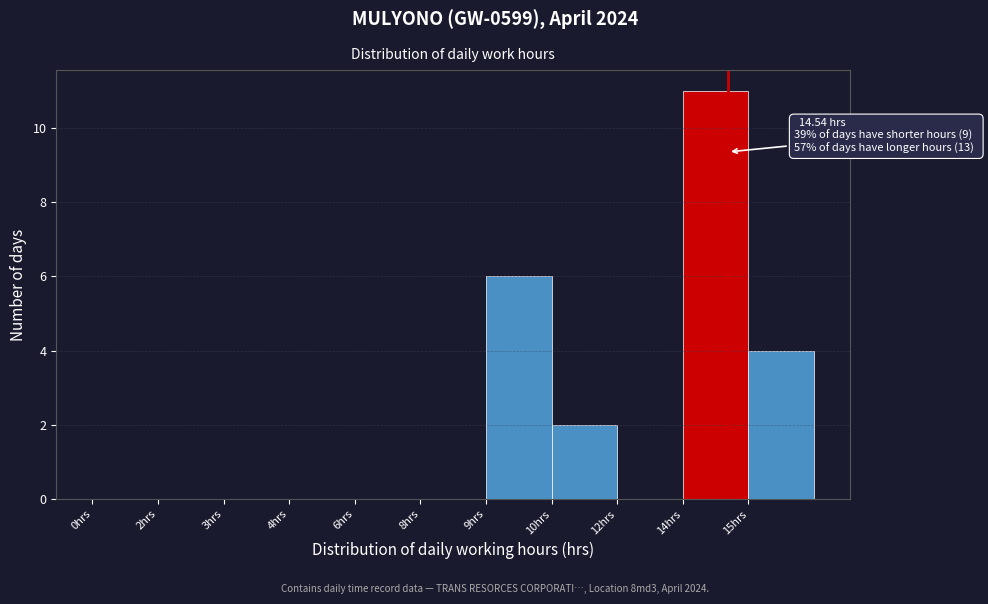

Reading left to right, transcribe all the data shown in this chart.

0hrs=0	2hrs=0	3hrs=0	4hrs=0	6hrs=0	8hrs=0	9hrs=6	10hrs=2	12hrs=0	14hrs=11	15hrs=4